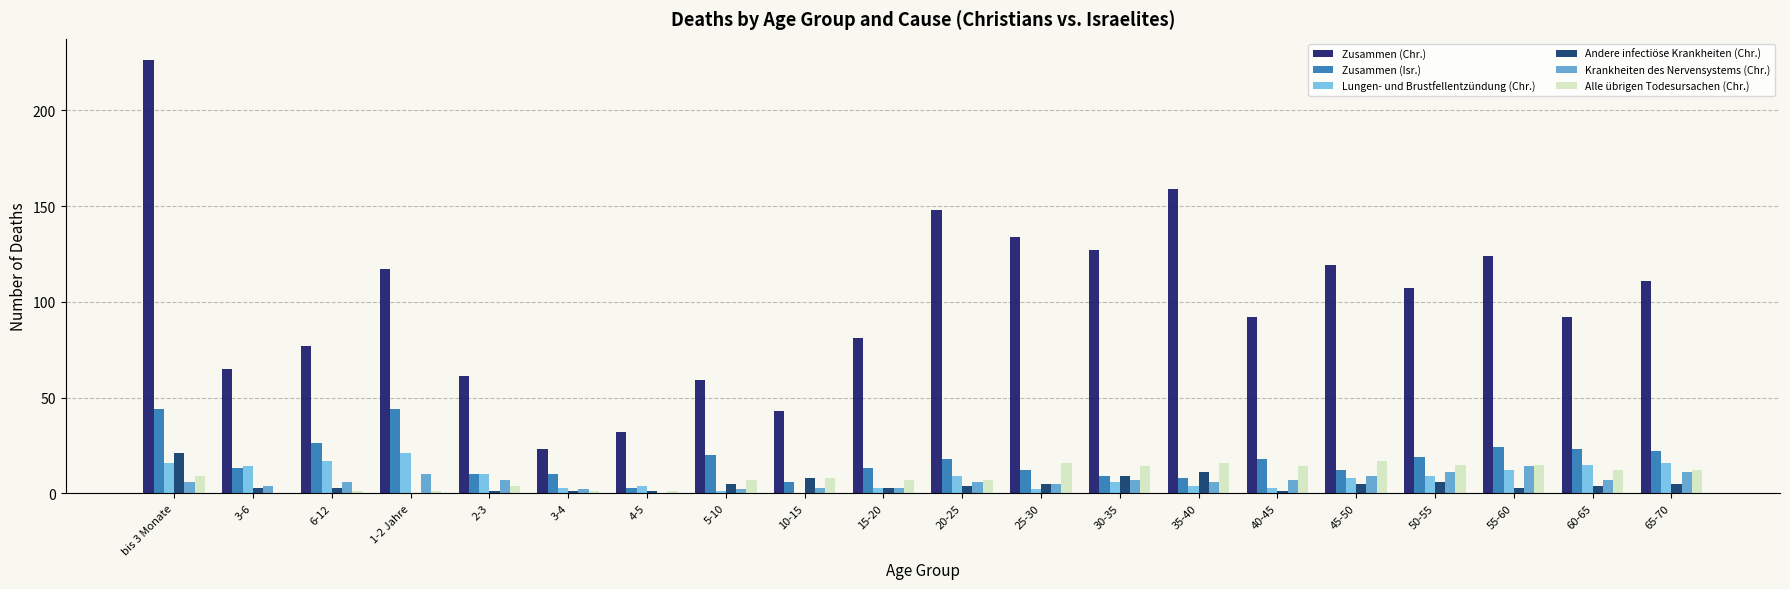

How many groups of bars are there?

20